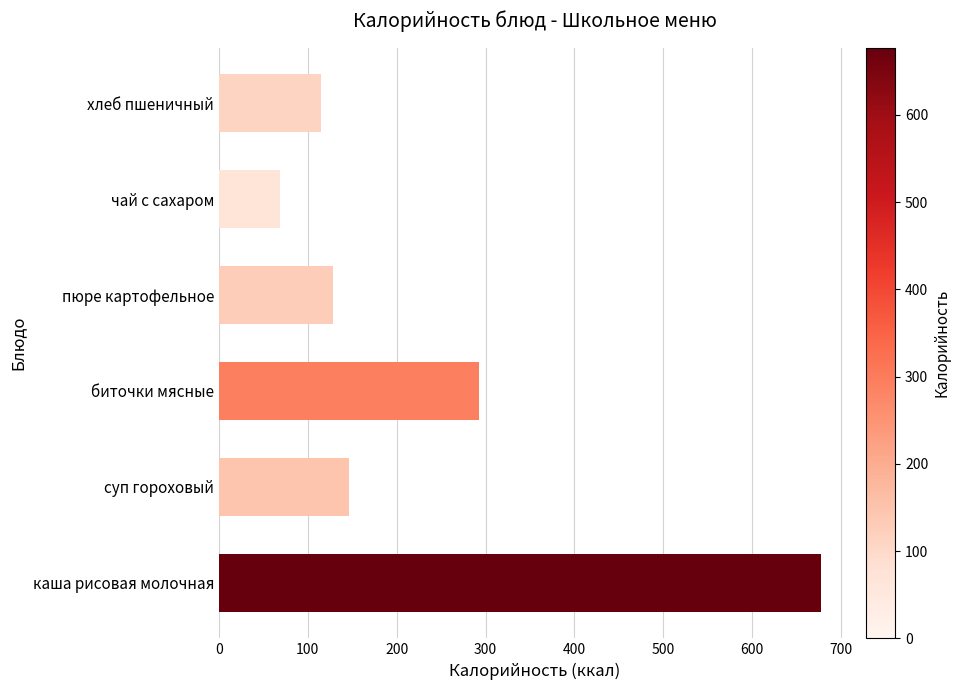

Rank the categories by value from lowest to highest.

чай с сахаром, хлеб пшеничный, пюре картофельное, суп гороховый, биточки мясные, каша рисовая молочная